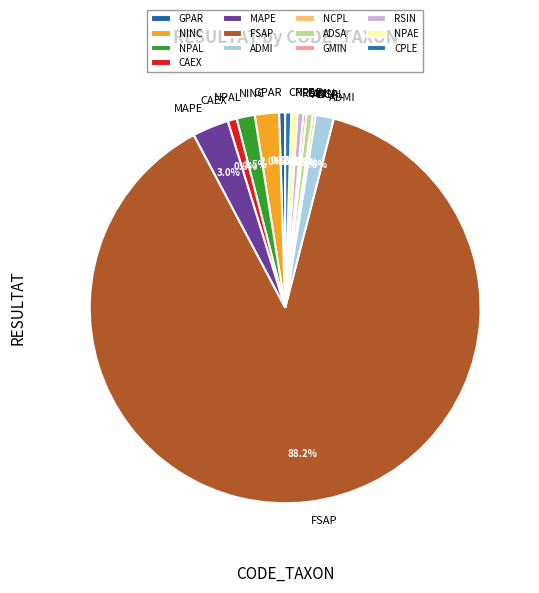

Approximately how many times larger is the value at FSAP compared to NPAE?

176.5